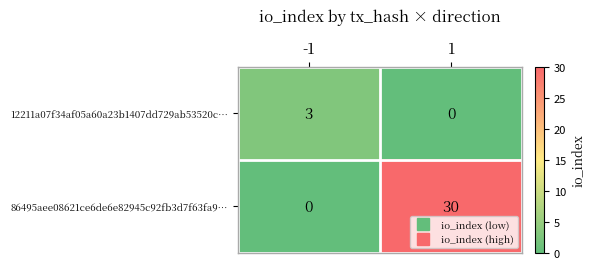

At -1, list the series in order from largest to smallest.

12211a07f34af05a60a23b1407dd729ab53520c…, 86495aee08621ce6de6e82945c92fb3d7f63fa9…